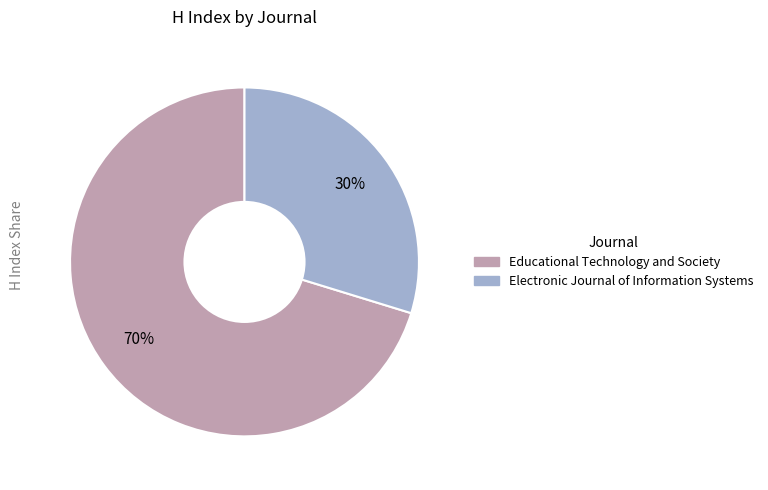

To the nearest percent, what percentage of the pie is Educational Technology and Society?

70%